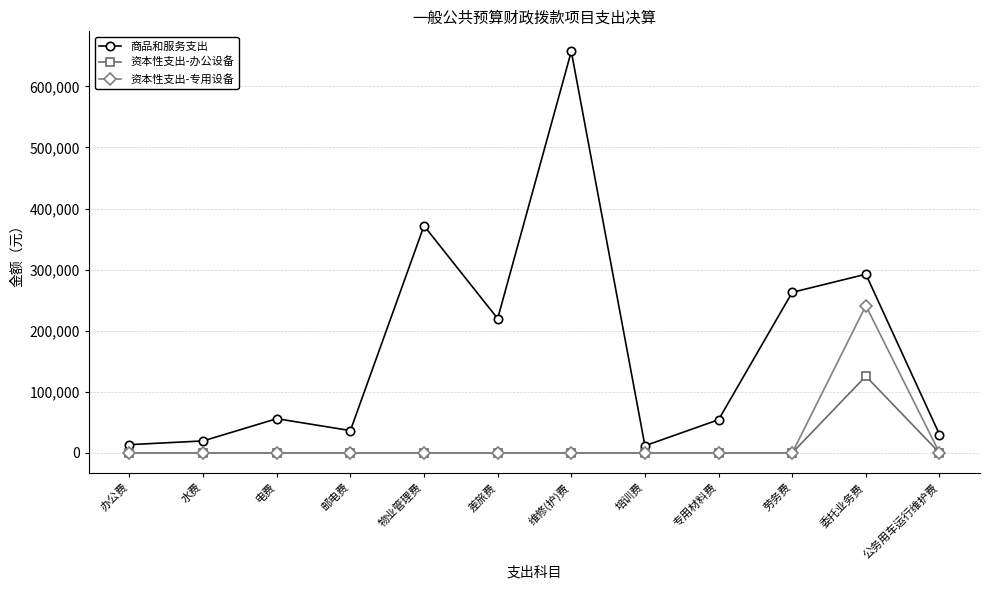

What is the difference between the maximum and minimum values in the 资本性支出-专用设备 series?

241013.6